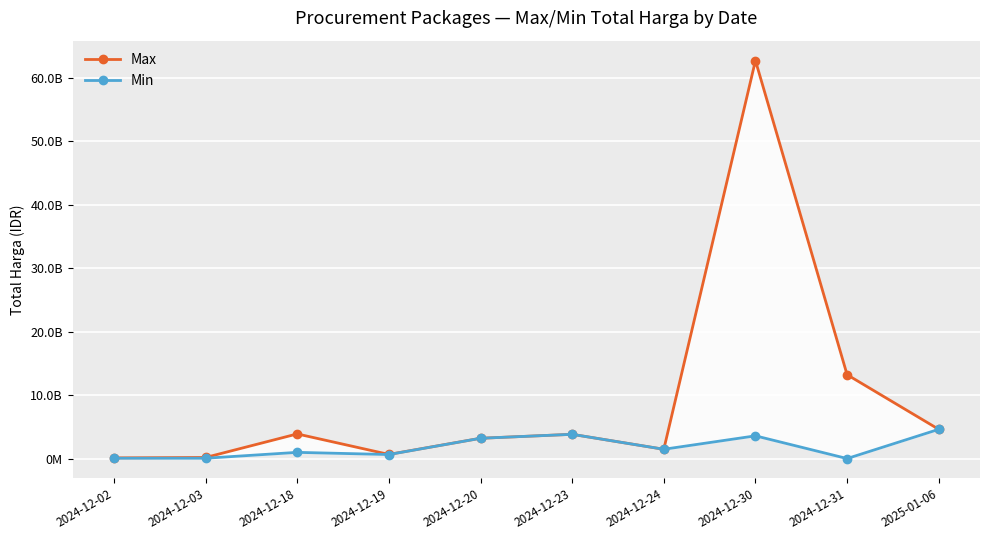

What is the value of the Min point at the 8th from the left?

3588000000